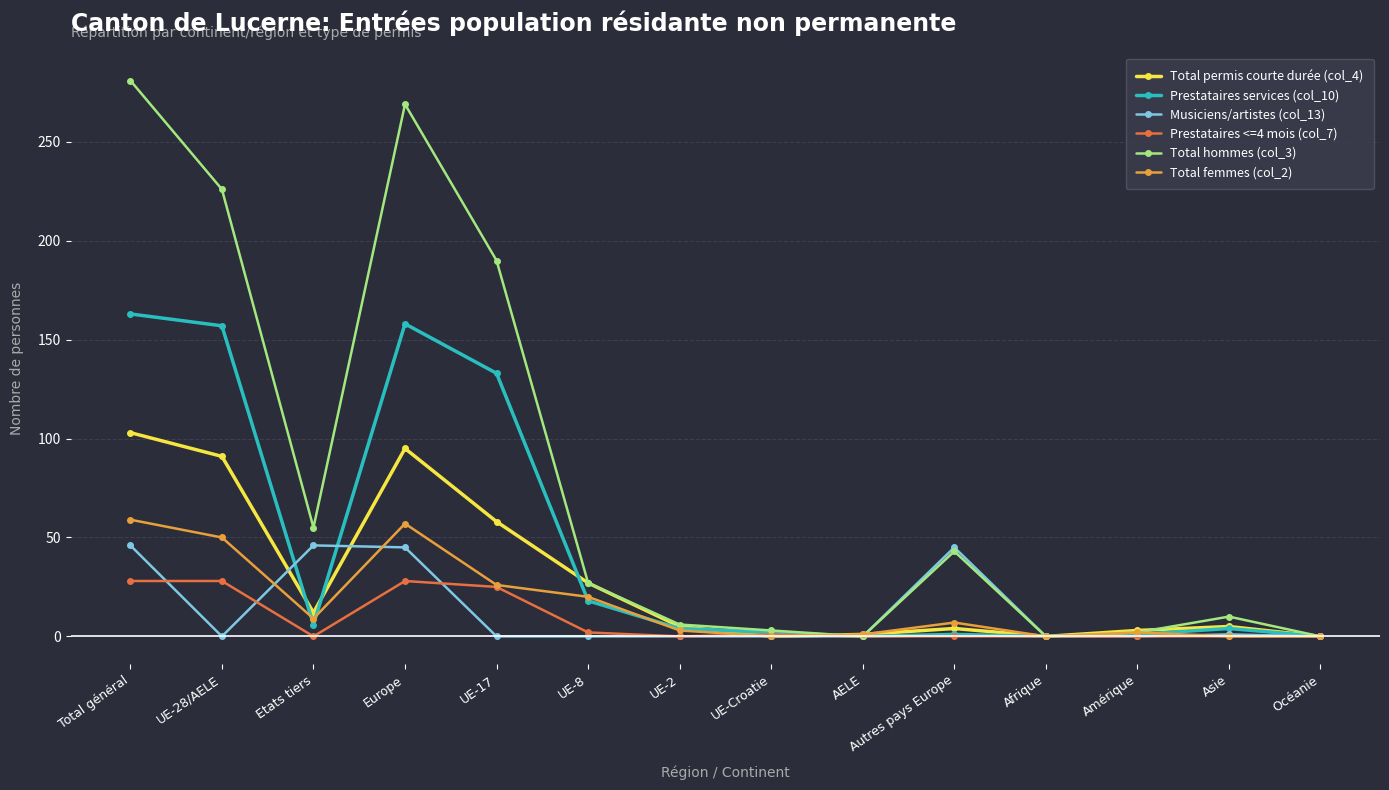

Where is the first local minimum for Prestataires services (col_10)?

Etats tiers